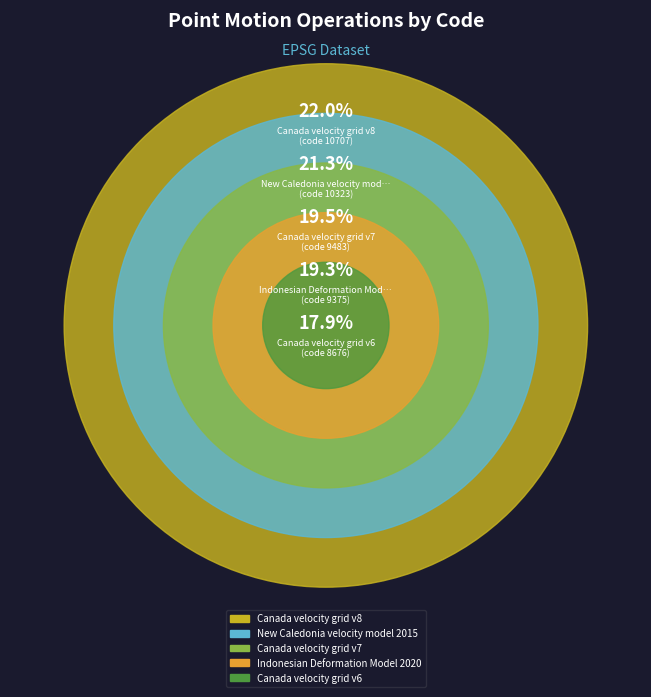

Do Indonesian Deformation Model 2020 and Canada velocity grid v8 together represent more than half of the pie?

No